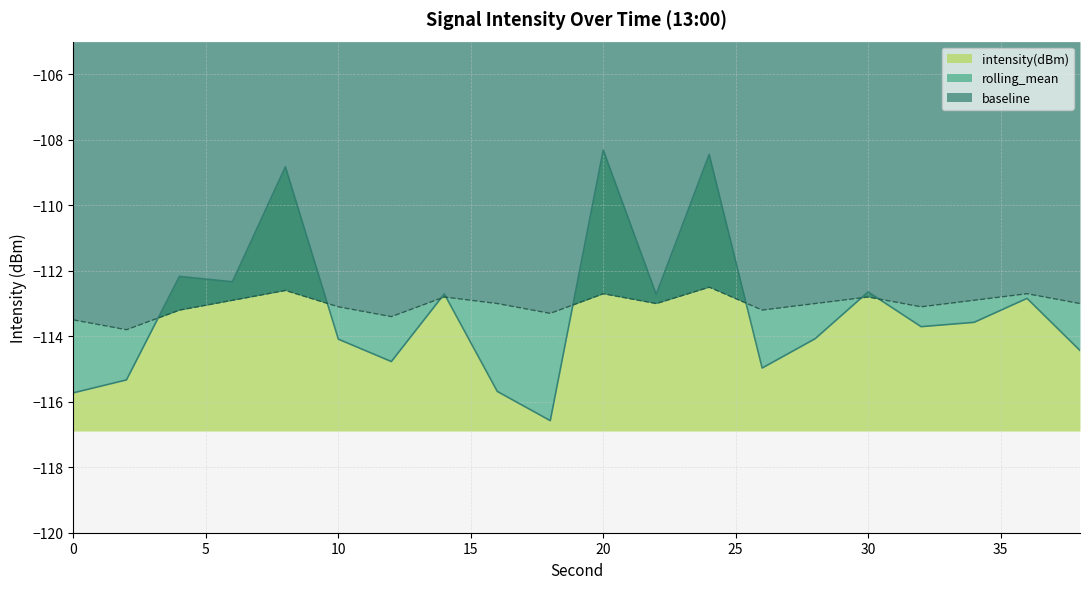

Which label corresponds to the largest value in the chart?

20